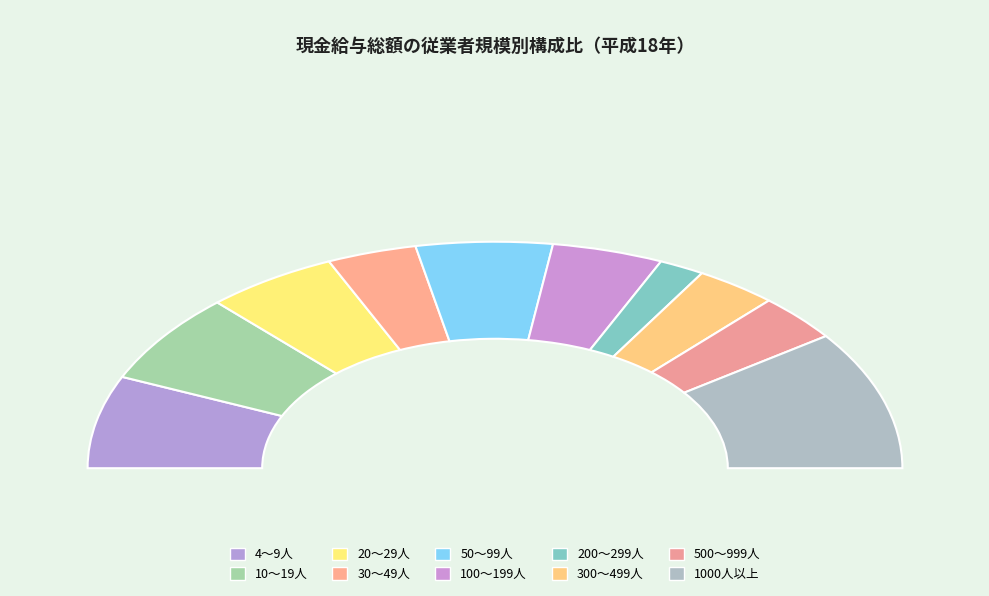

To the nearest percent, what percentage of the pie is 300～499人?

7%